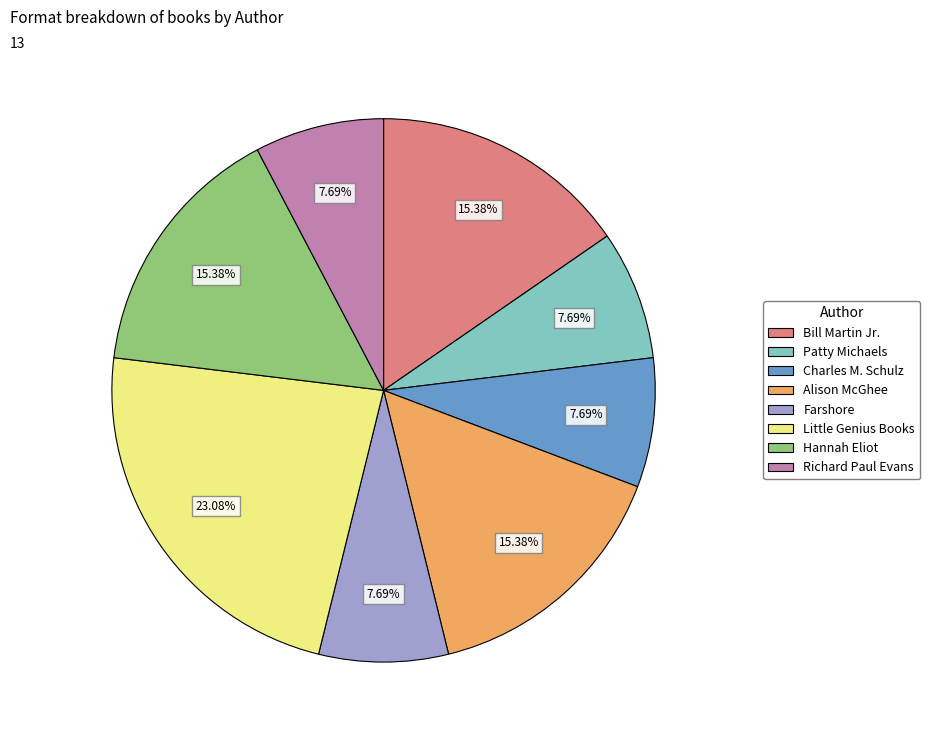

Count the number of slices in the pie.

8